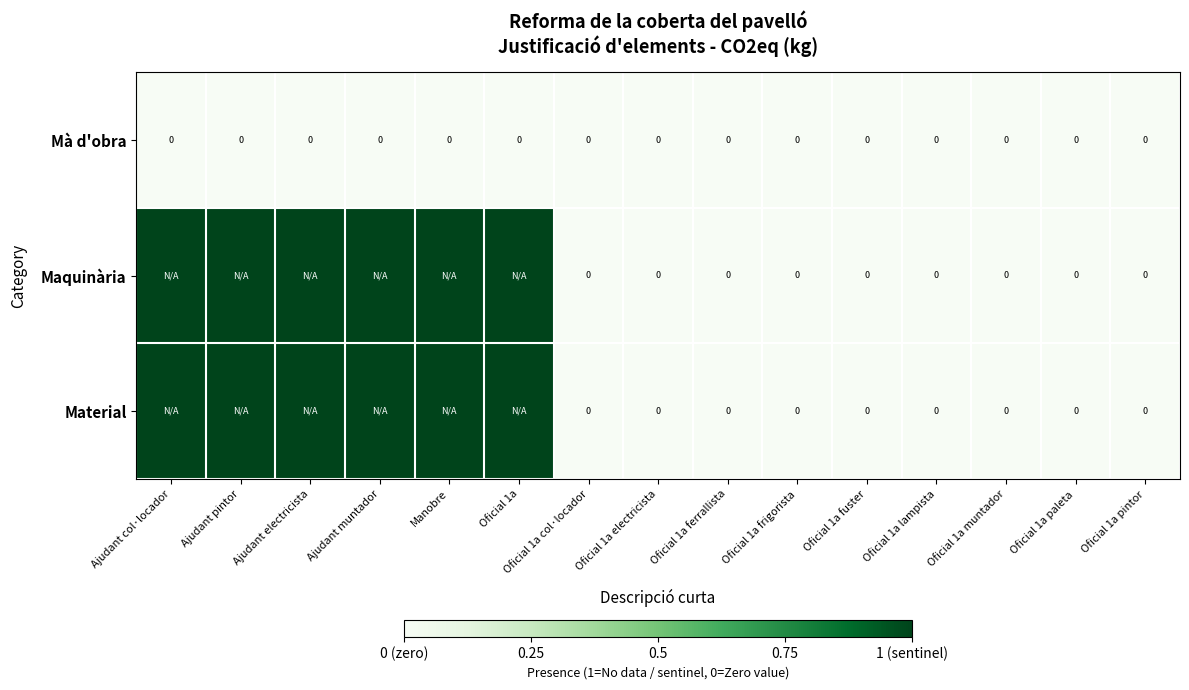

True or false: Mà d'obra has a value of 0 at Ajudant pintor.

True